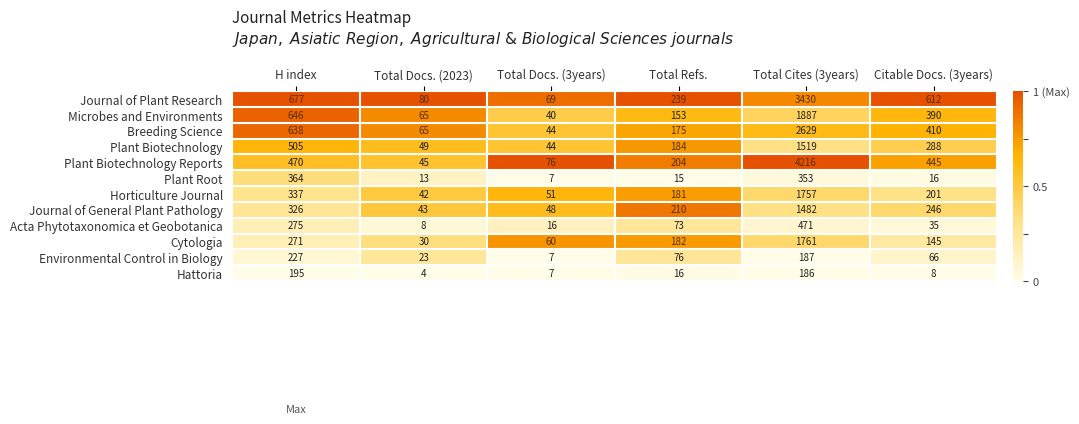

Is it true that Acta Phytotaxonomica et Geobotanica equals 8 at Total Docs. (2023)?

True